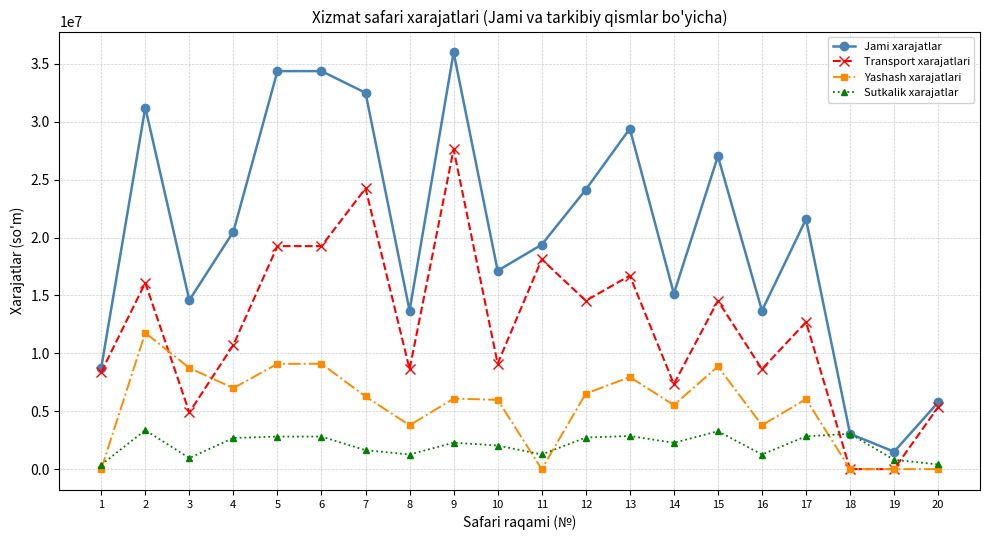

Where is the first local maximum for Yashash xarajatlari?

2